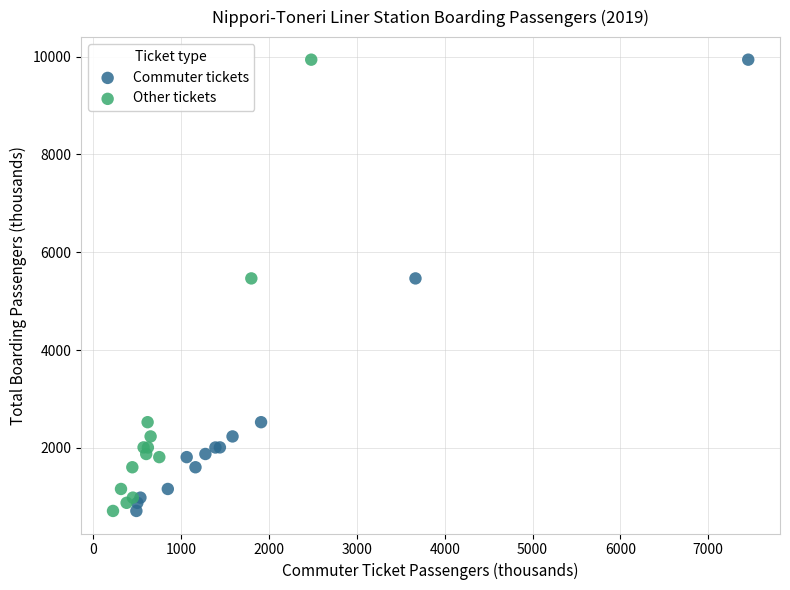

What are all the series names shown in the legend?

Commuter tickets, Other tickets